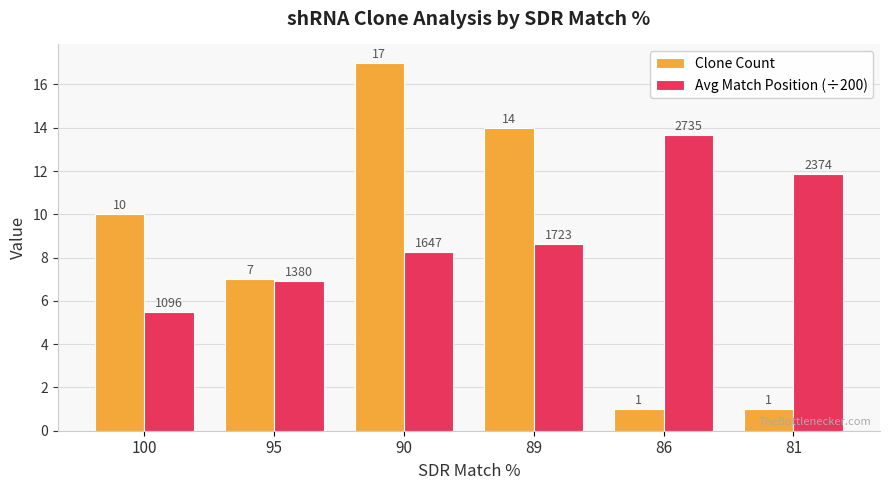

Is the value of Avg Match Position (÷200) at 86 greater than the value of Clone Count at 86?

Yes